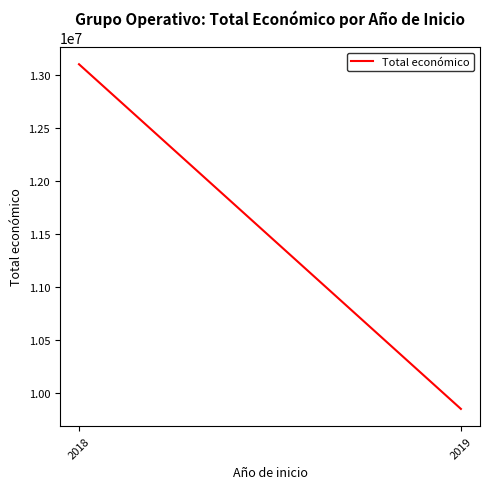

Reading left to right, what are all the values shown in this chart?

2018=13103256	2019=9847932